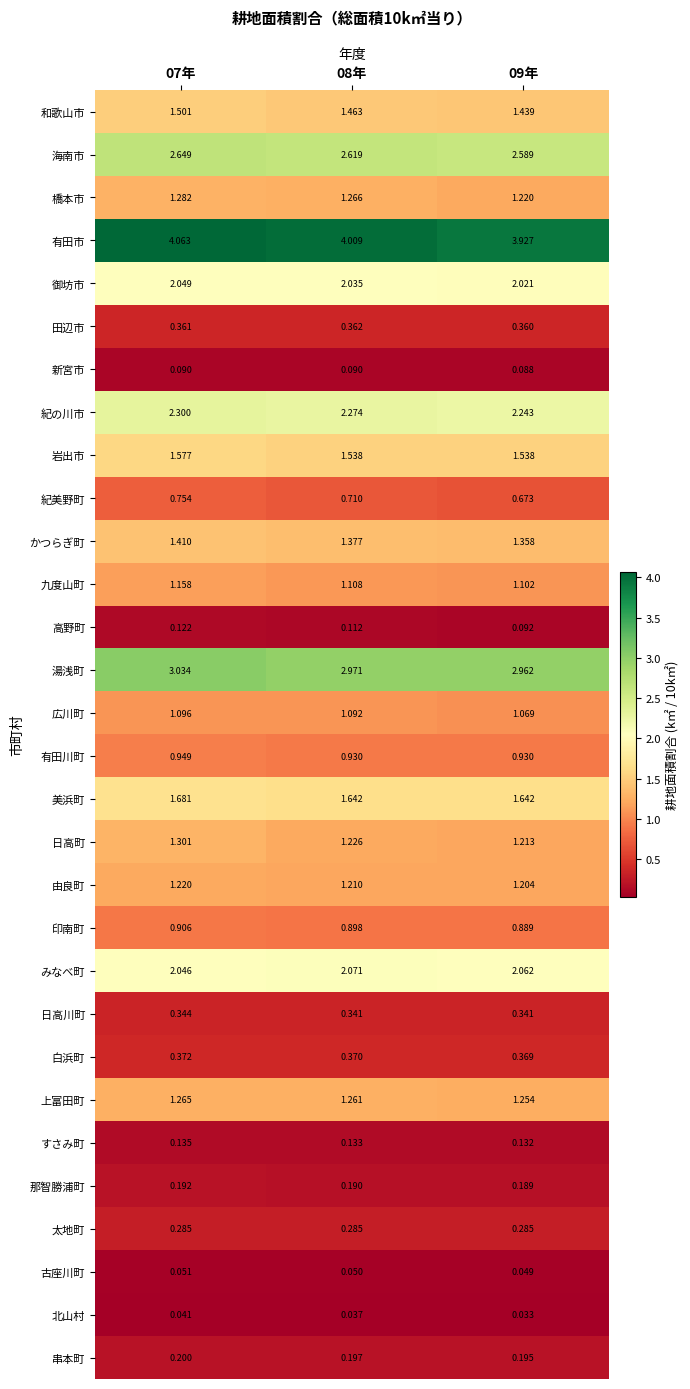

Which series has the largest range (max minus min)?

有田市